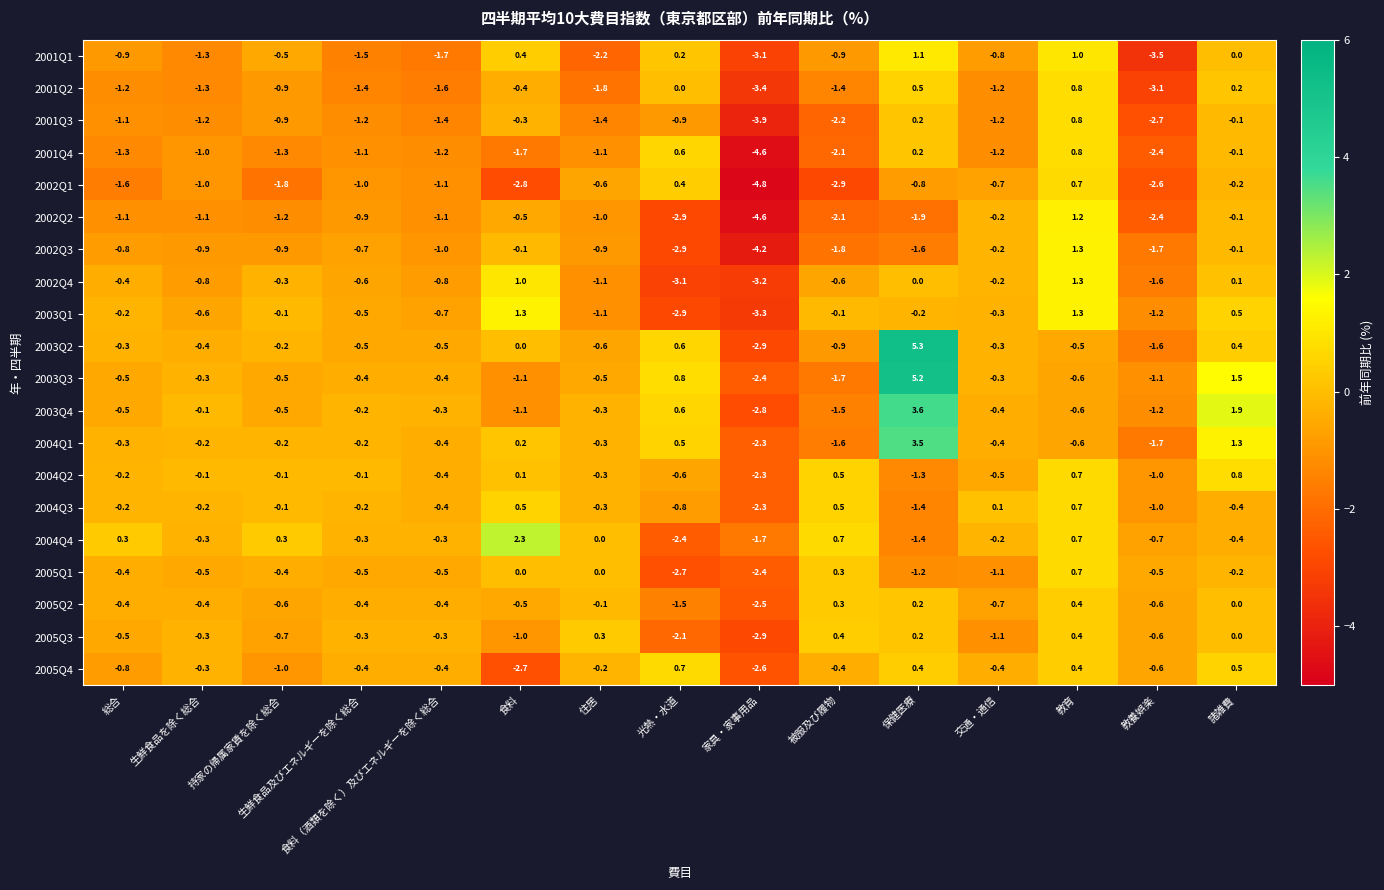

Which series changed the most between 食料（酒類を除く）及びエネルギーを除く総合 and 食料?

2004Q4